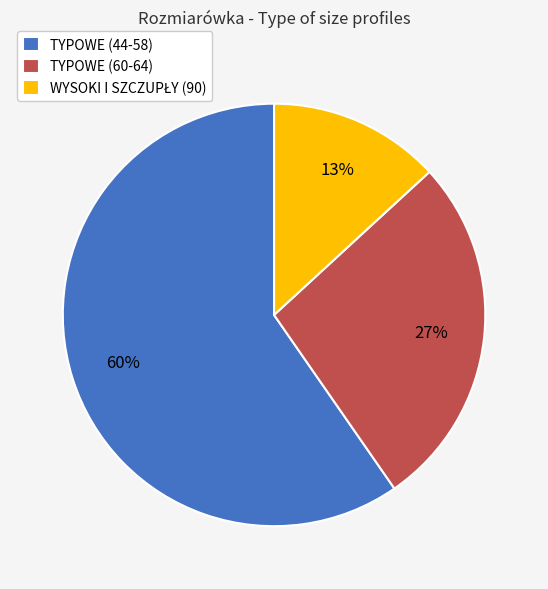

To the nearest percent, what is the average slice percentage?

33%